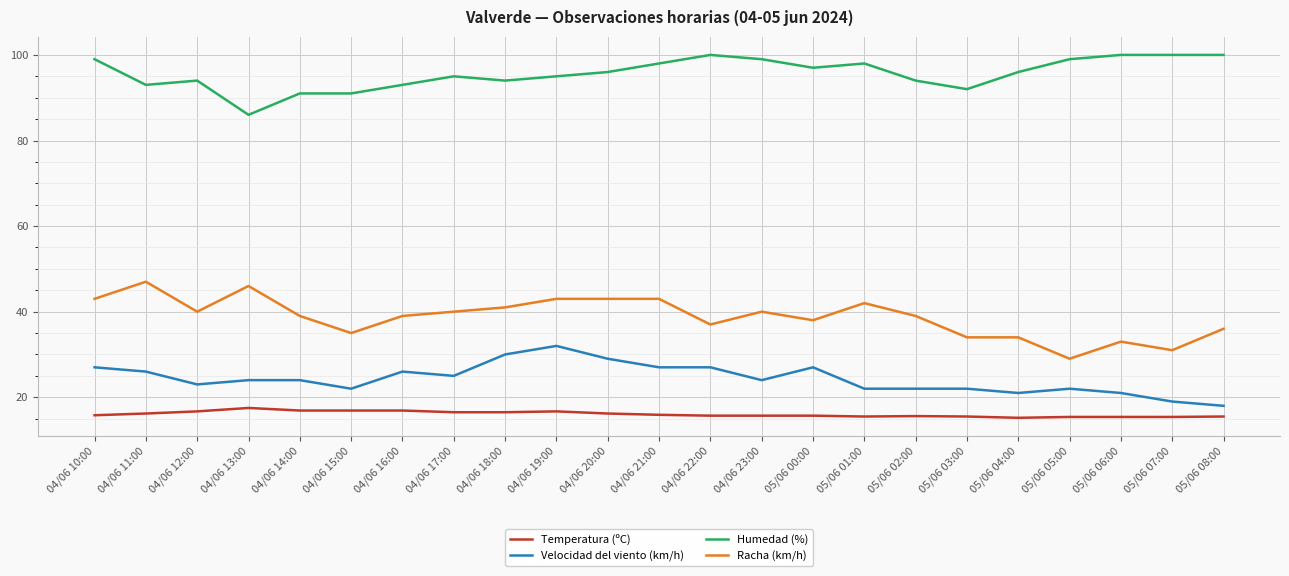

What is the minimum value for Velocidad del viento (km/h)?

18.0